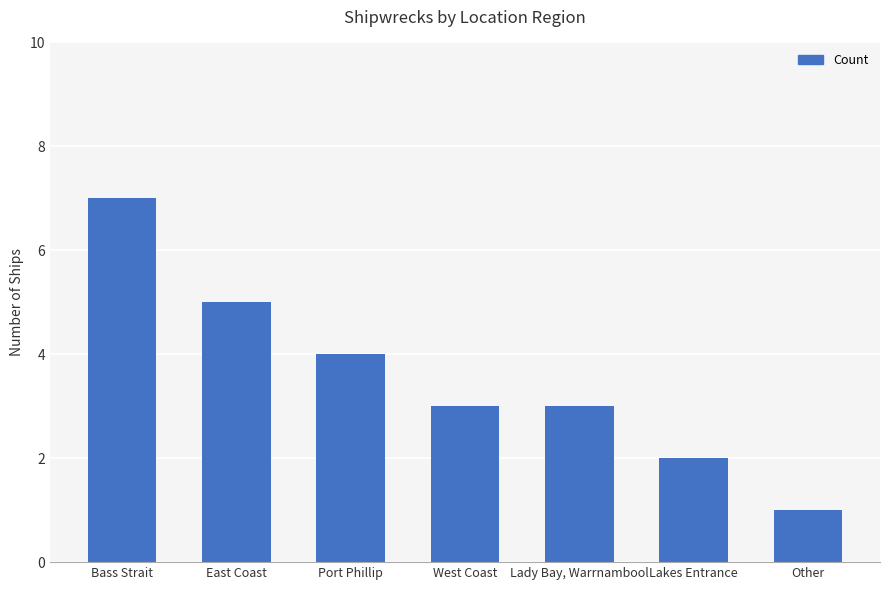

Count the number of data series in this chart.

1